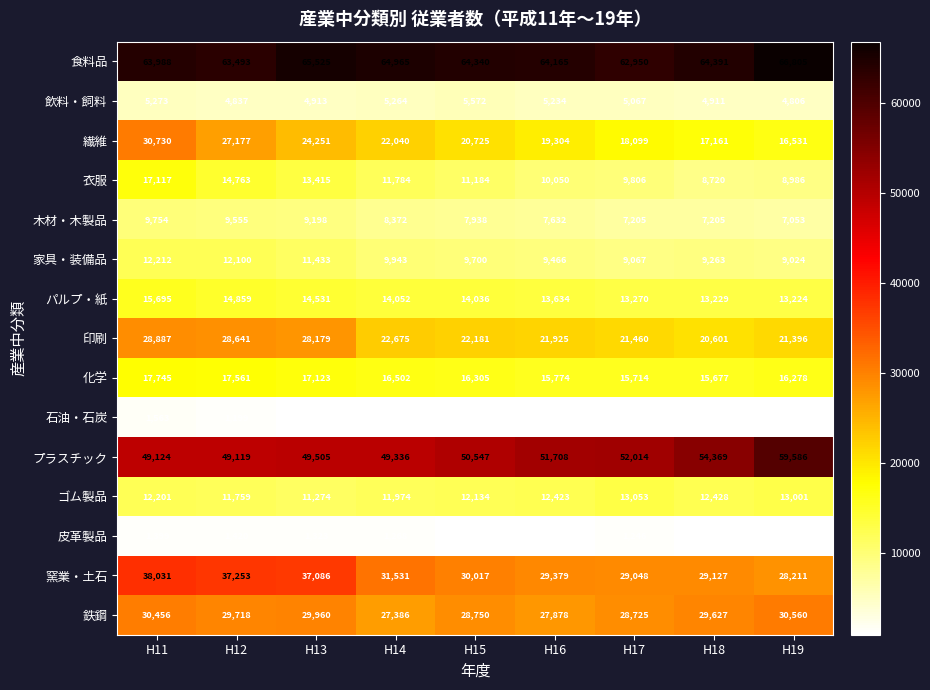

How many categories are shown in the chart?

9